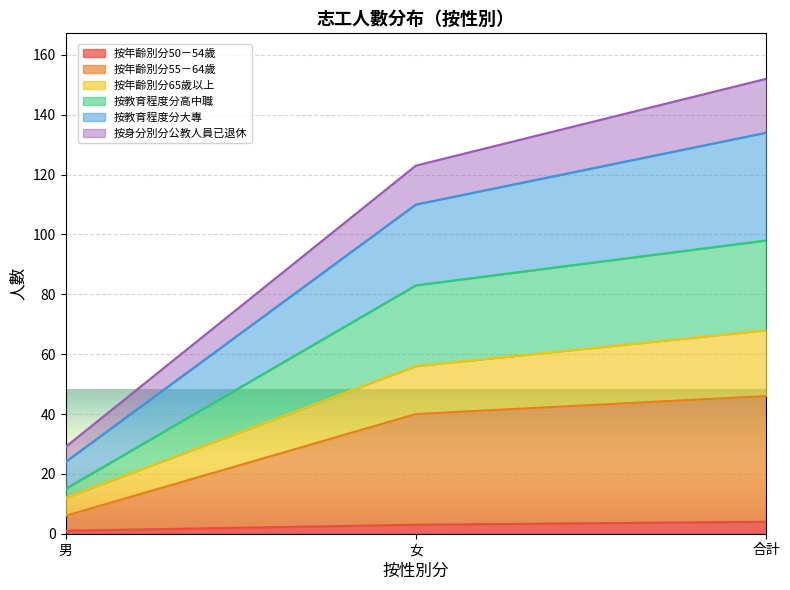

Is it true that 按年齡別分55－64歲 equals 40 at 女?

True